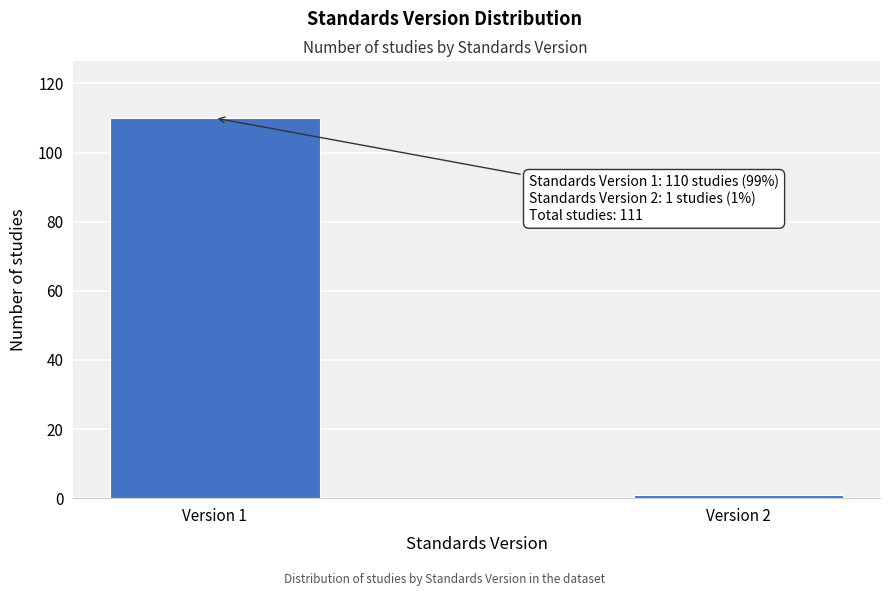

Reading right to left, extract all data points from this chart.

1	110